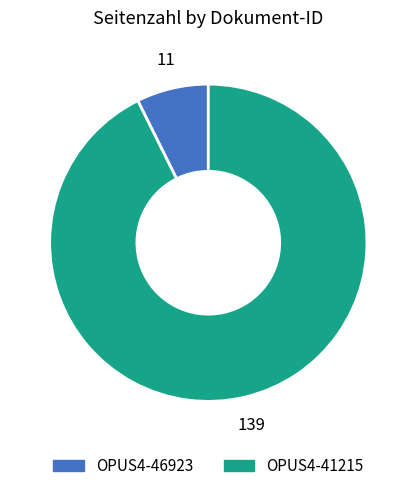

Do OPUS4-46923 and OPUS4-41215 together represent more than half of the pie?

Yes